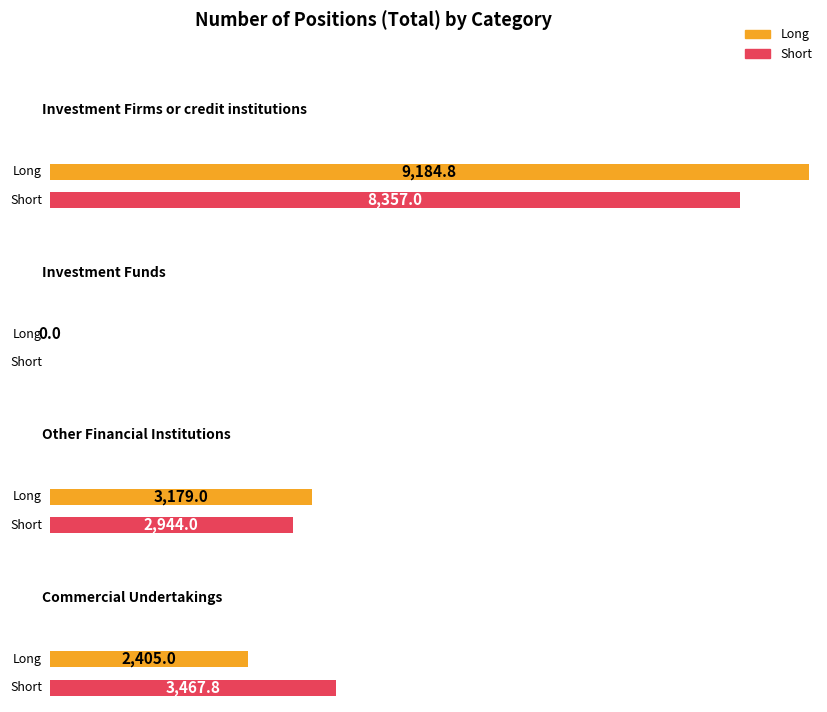

What is the difference between the maximum and second lowest values in the Long series?

6779.8